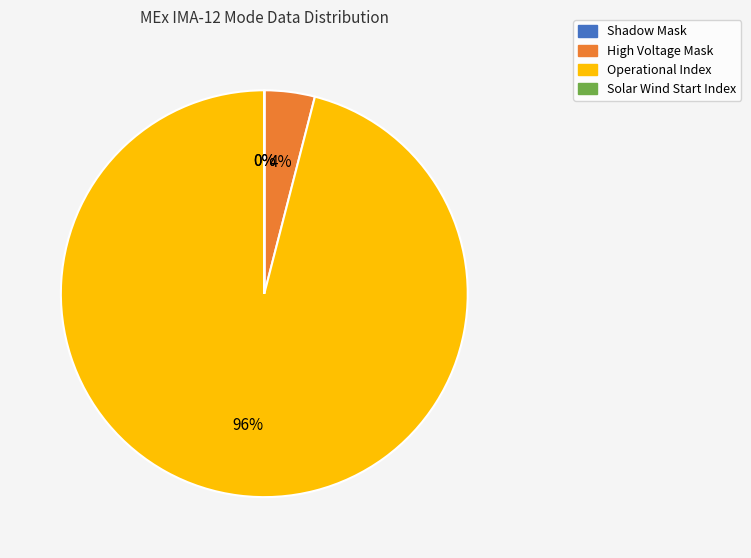

The Operational Index slice represents 96% of the pie. True or false?

True